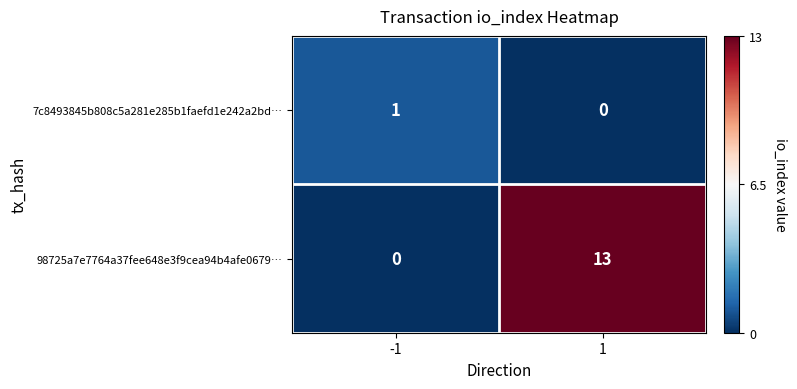

True or false: 98725a7e7764a37fee648e3f9cea94b4afe0679… has a value of 13 at 1.

True